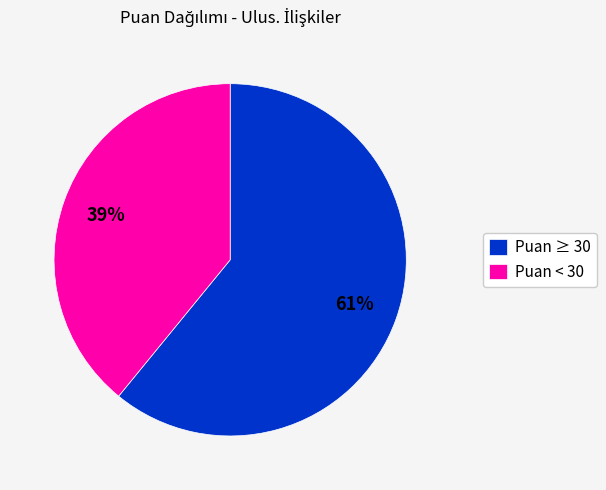

Is there a majority slice in this chart?

Yes